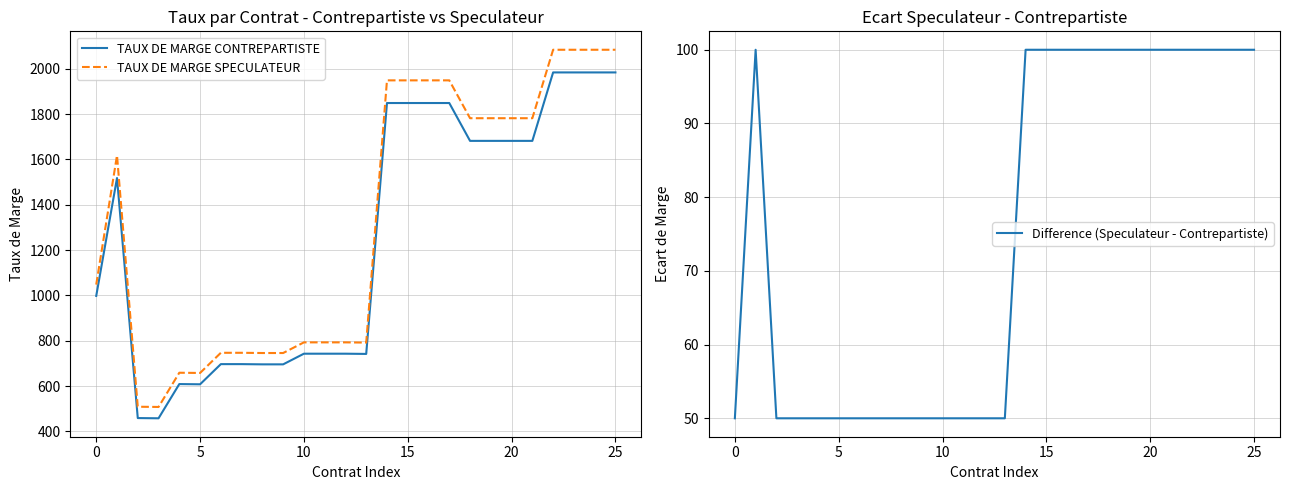

How many distinct data groups are displayed?

3